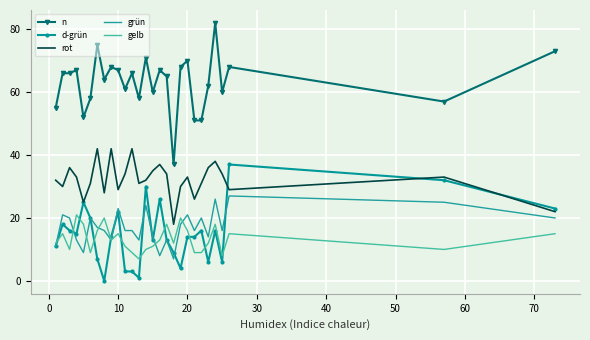

Rank the series by their maximum value, from lowest to highest.

gelb, grün, d-grün, rot, n